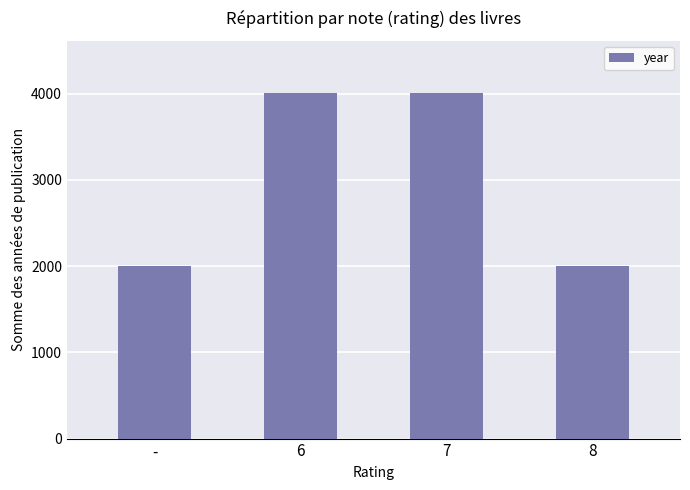

Is it true that the value at - is 3522?

False